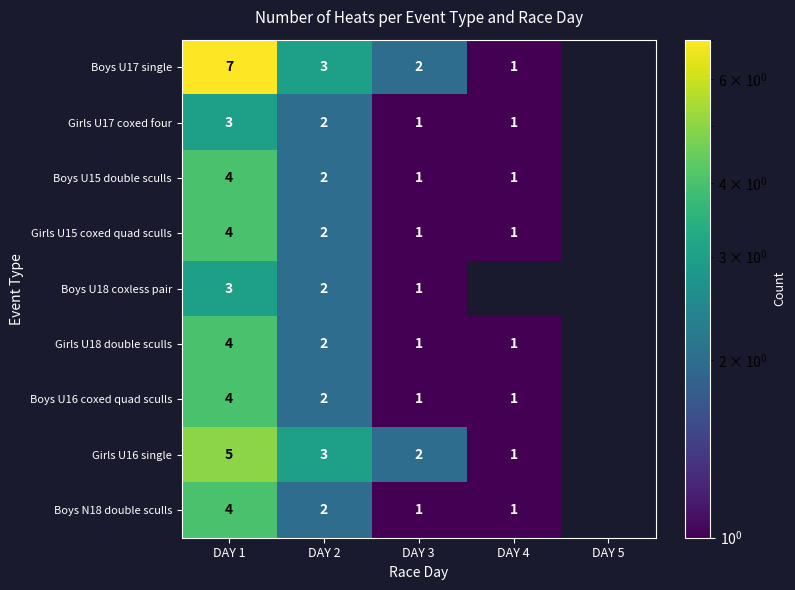

What is the difference between the highest and lowest values at DAY 2?

1